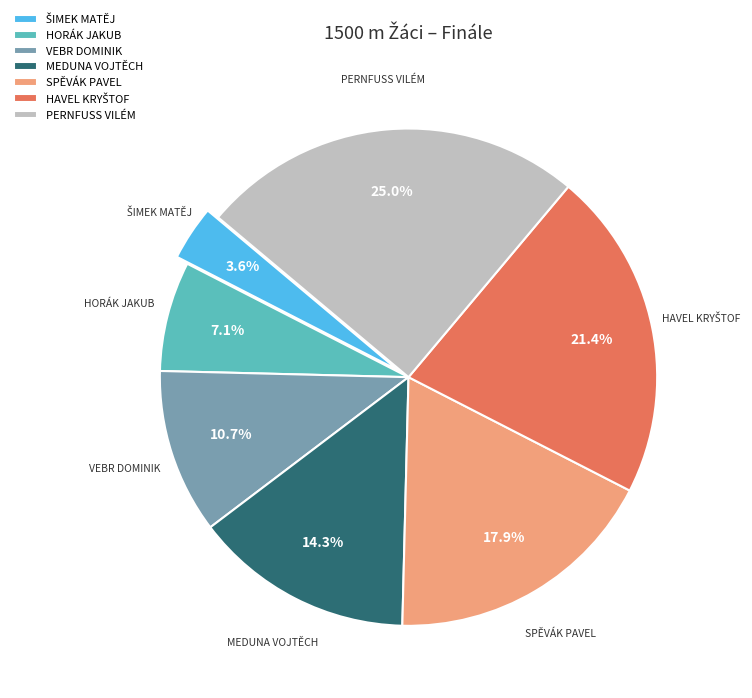

To the nearest percent, what is the difference between the largest and smallest slice percentages?

21%